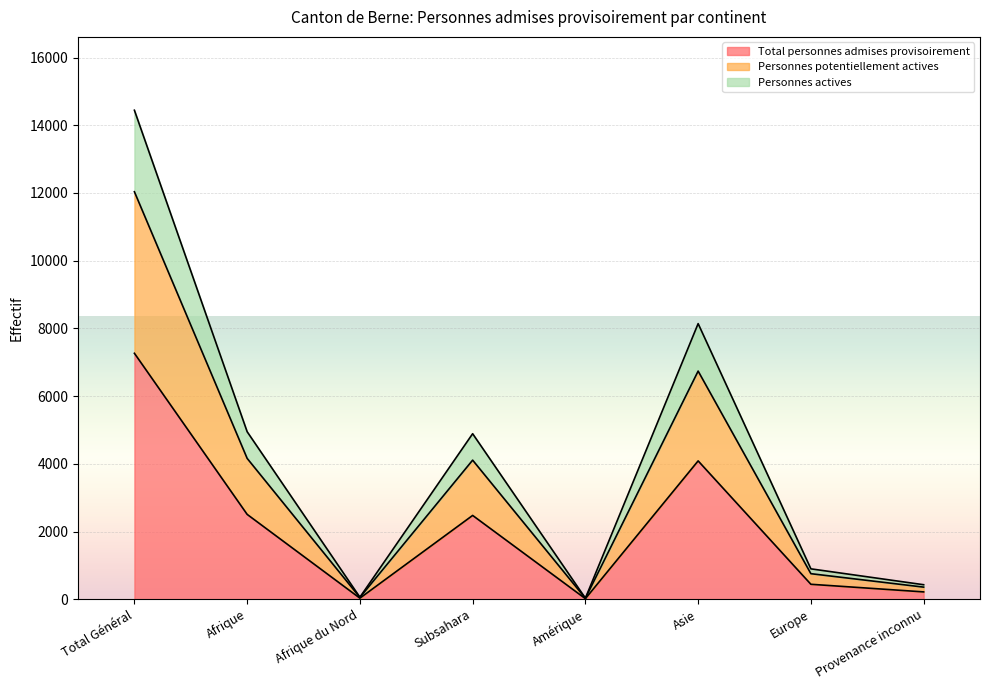

The value of Personnes potentiellement actives at Provenance inconnu is 593. True or false?

False